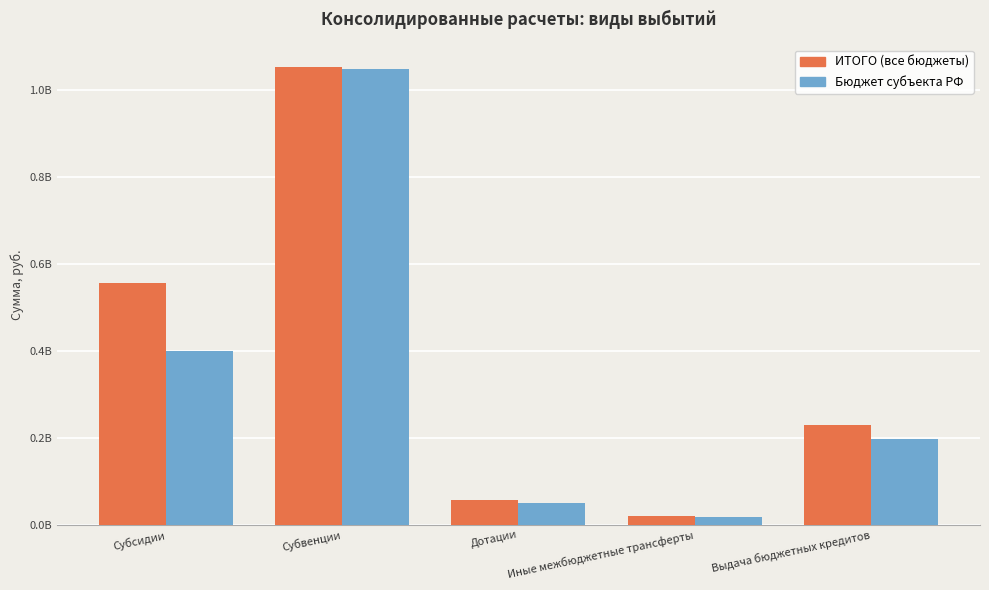

What are all the series names shown in the legend?

ИТОГО (все бюджеты), Бюджет субъекта РФ